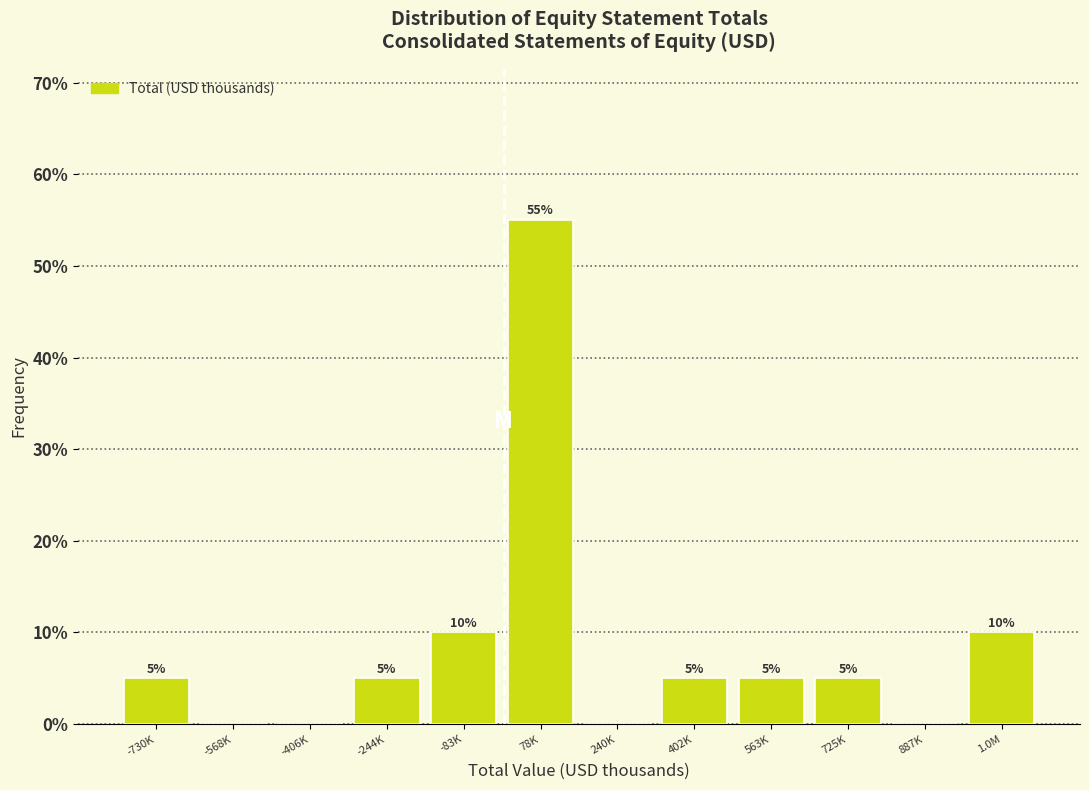

Reading left to right, list all the values displayed in this chart.

-730K=5.0	-568K=0.0	-406K=0.0	-244K=5.0	-83K=10.0	78K=55.0	240K=0.0	402K=5.0	563K=5.0	725K=5.0	887K=0.0	1.0M=10.0